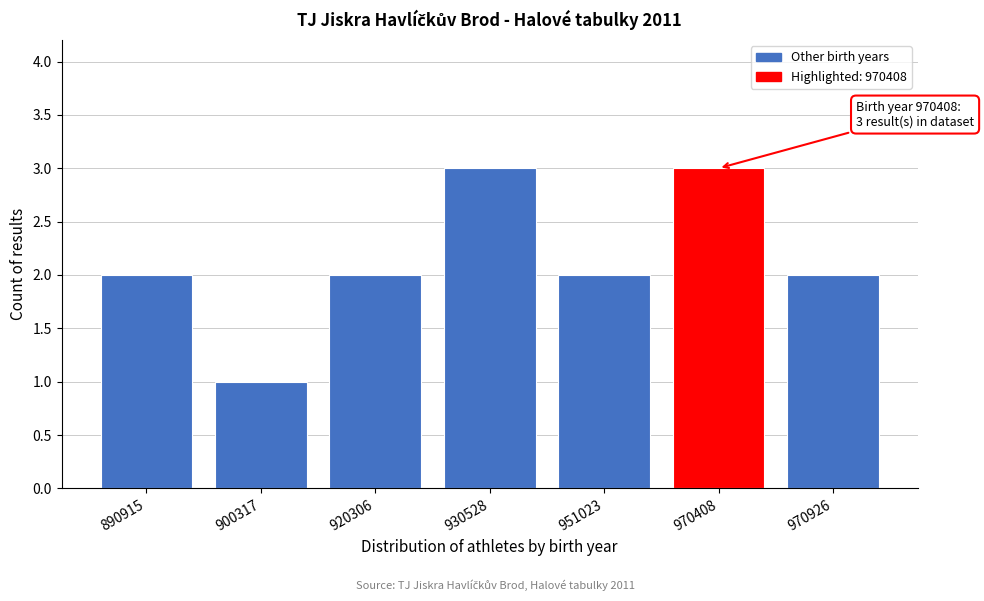

Reading left to right, list all the values displayed in this chart.

890915=2	900317=1	920306=2	930528=3	951023=2	970408=3	970926=2